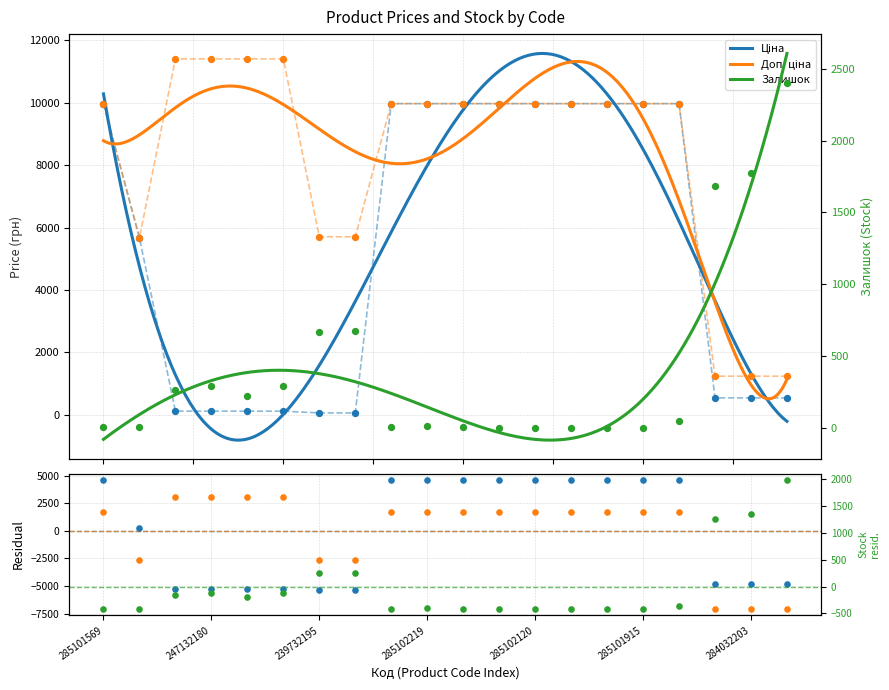

What are all the series names shown in the legend?

Ціна, Доп. ціна, Залишок